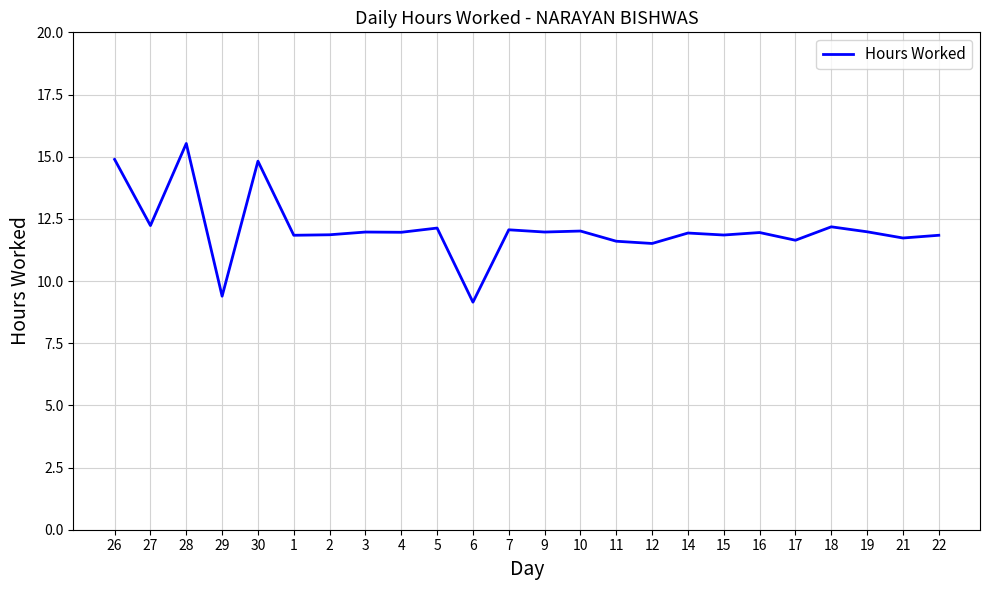

What is the ratio of the value at 5 to the value at 4?

1.0